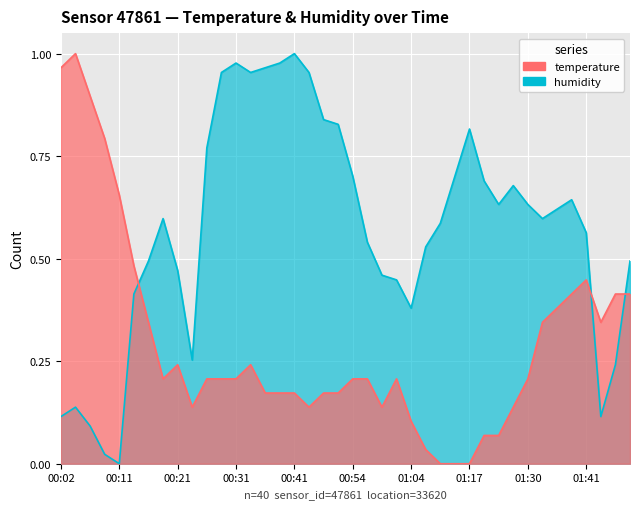

At how many categories does at least one series exceed 0?

40